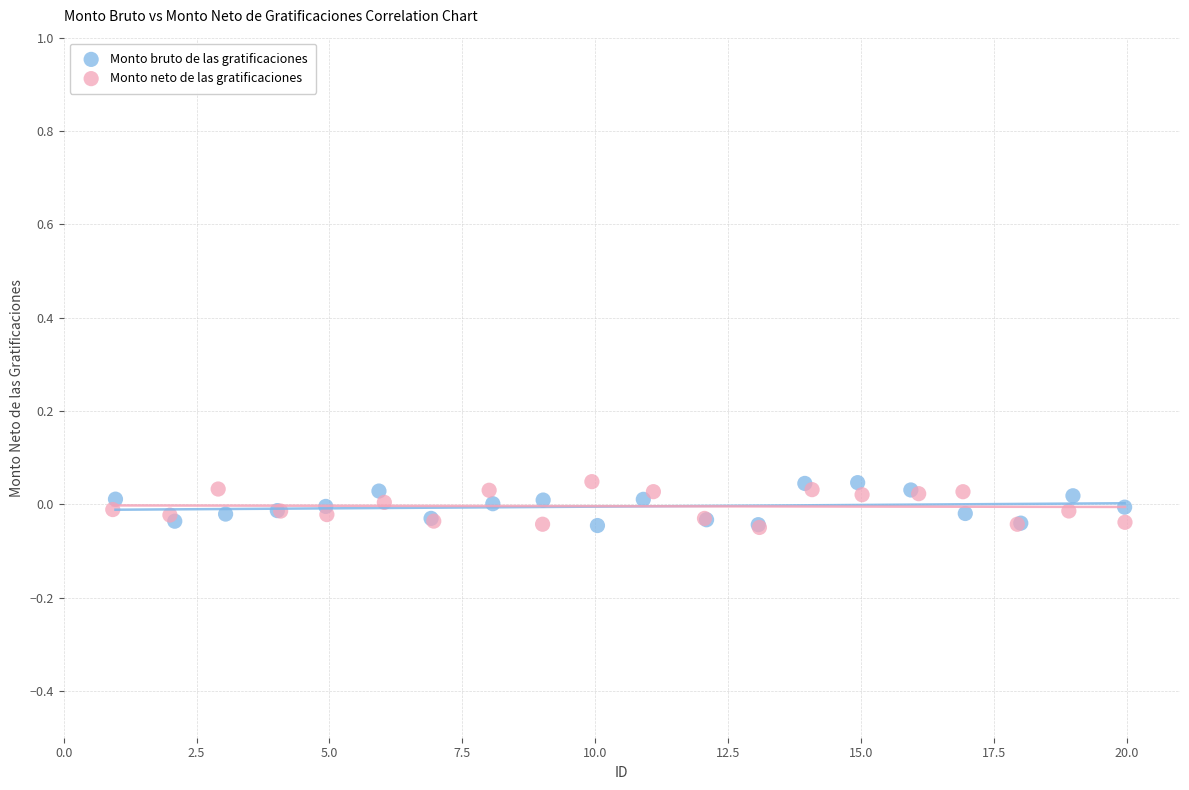

What are all the series names shown in the legend?

Monto bruto de las gratificaciones, Monto neto de las gratificaciones